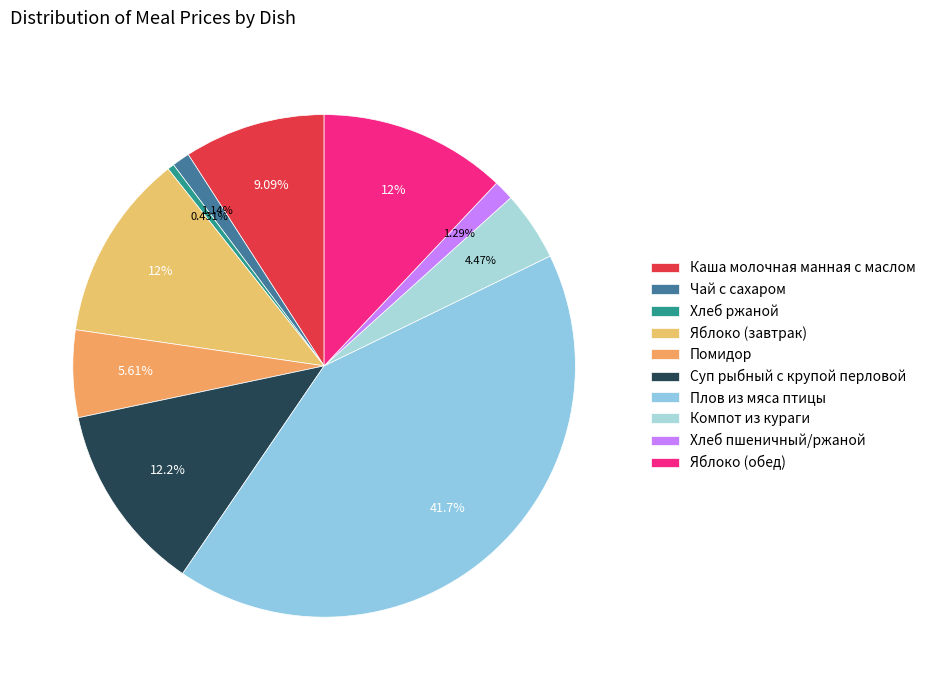

To the nearest percent, what percentage of the pie is Помидор?

6%